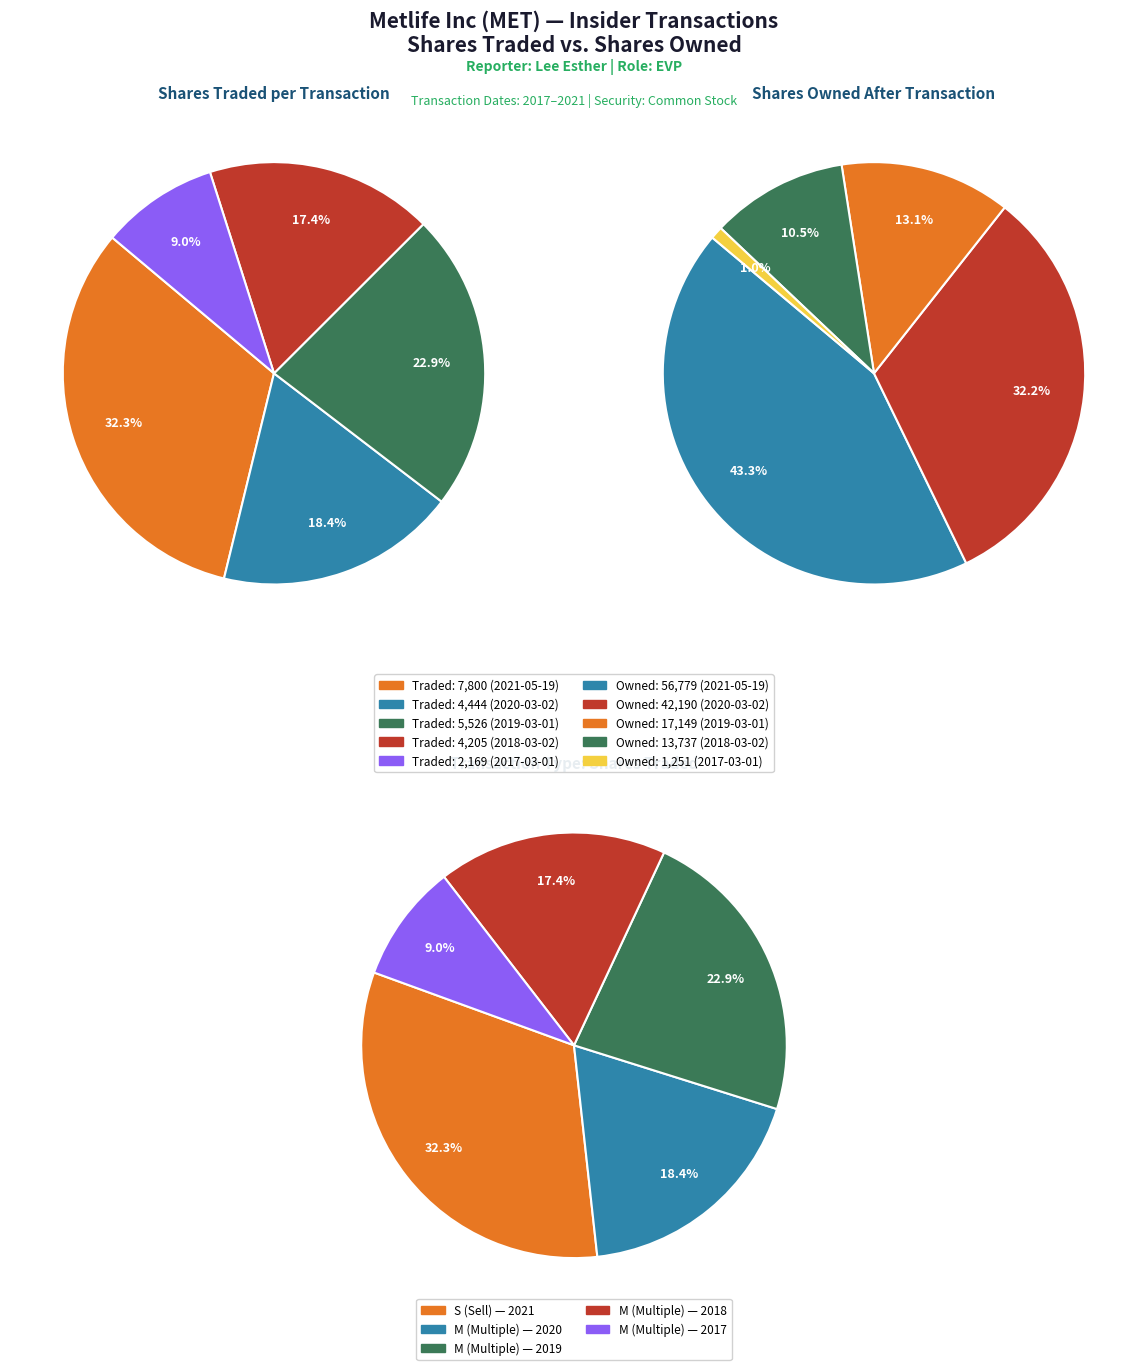

Is 2019-03-01 the majority of the pie?

No